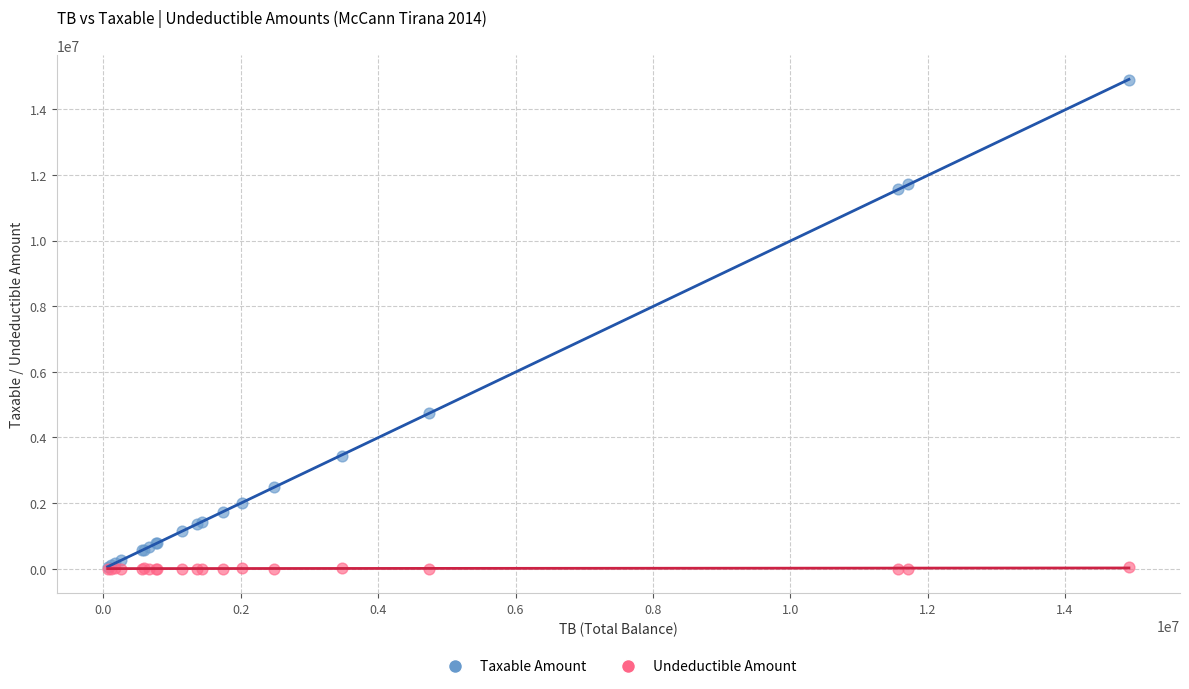

What are all the series names shown in the legend?

Taxable Amount, Undeductible Amount